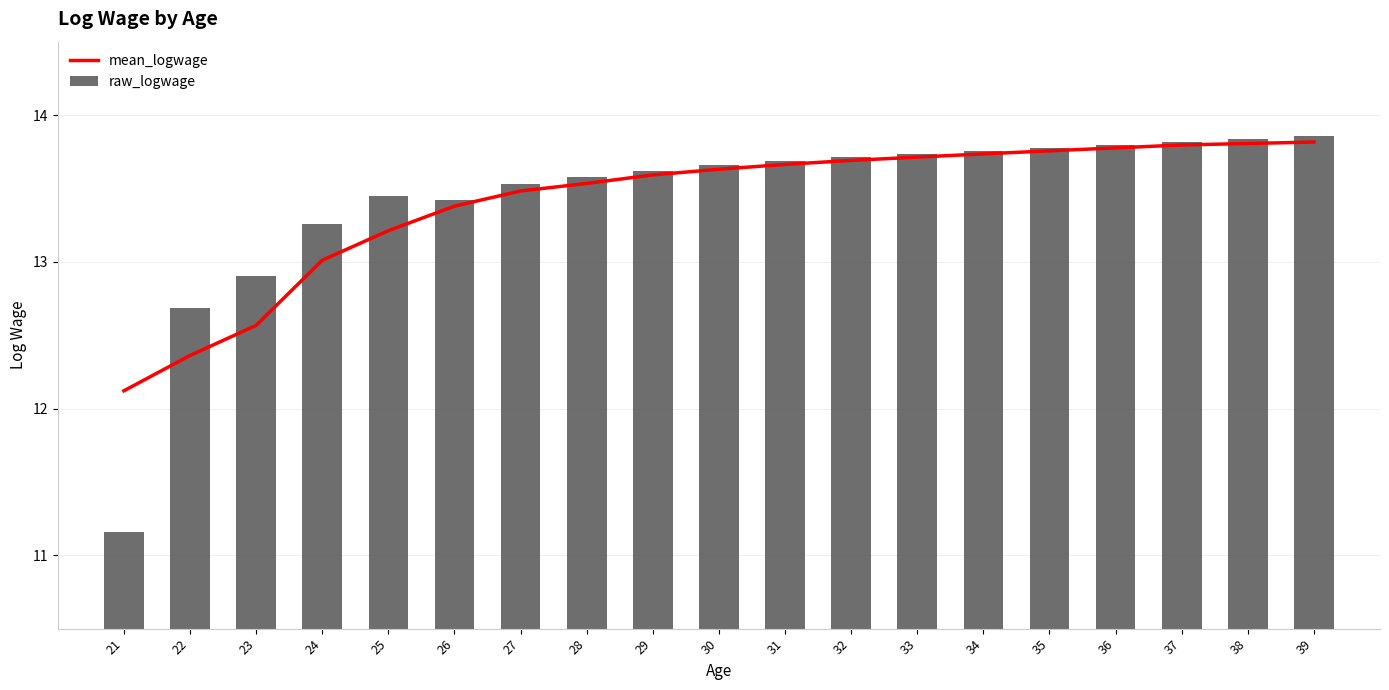

Which label corresponds to the largest value in the chart?

39